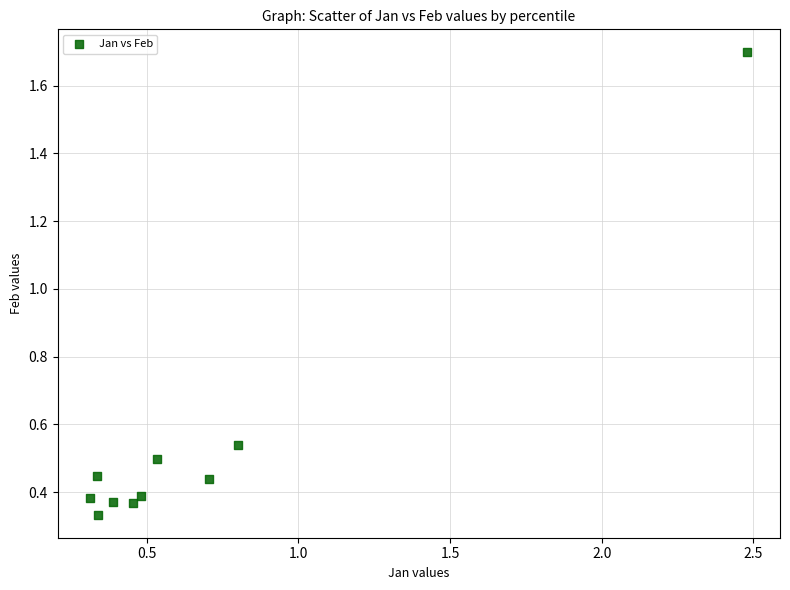

What is the range of Y values (max minus min)?

1.4